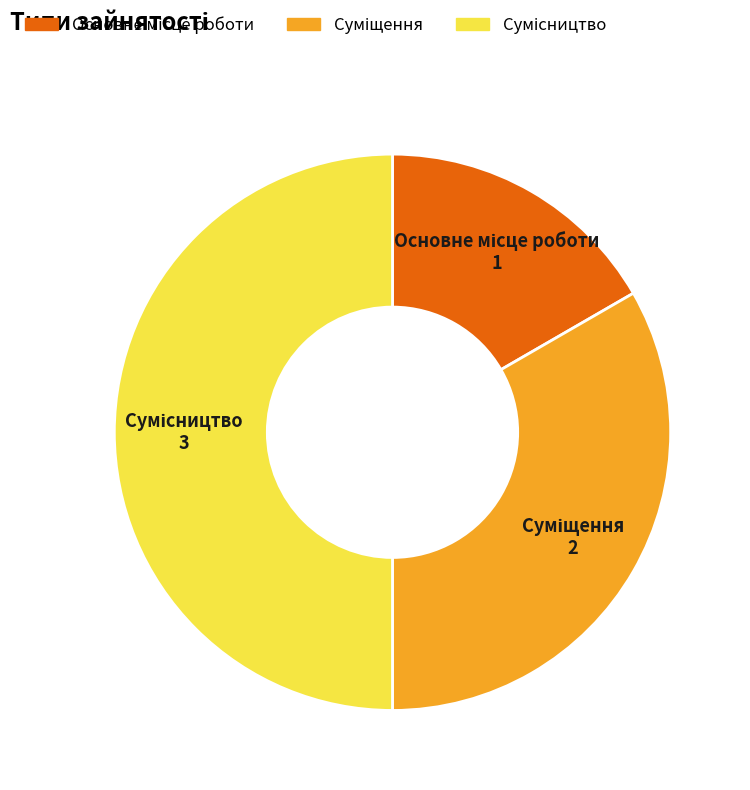

How many segments does this pie chart have?

3